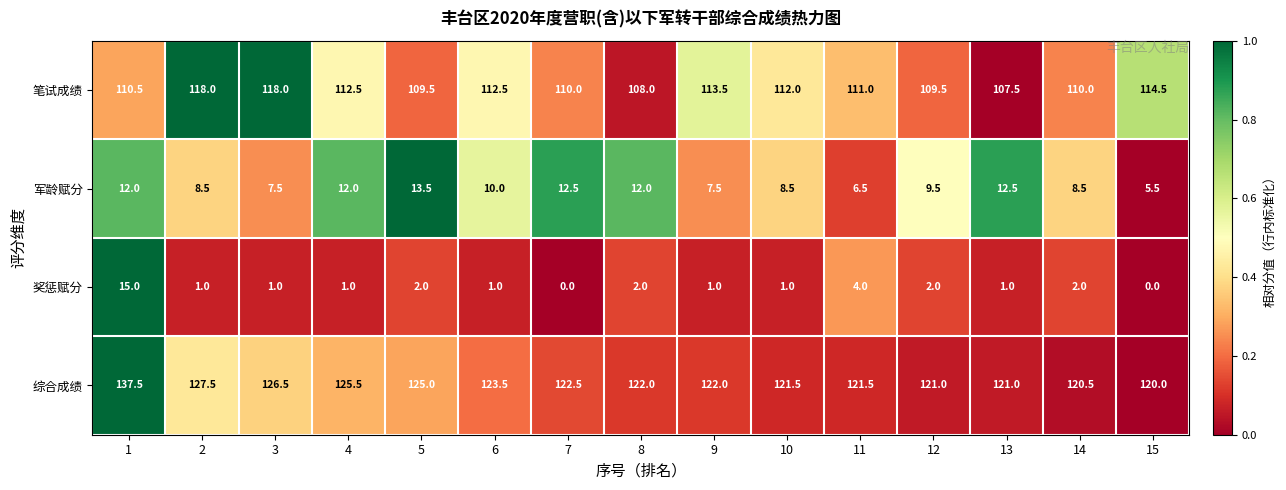

True or false: 奖惩赋分 has a value of 0.5 at 6.

False